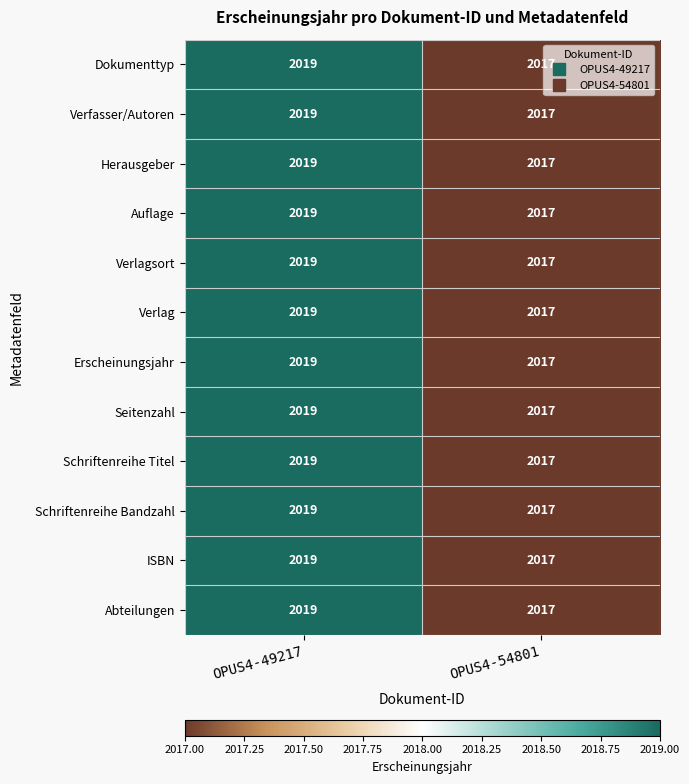

What is the maximum value shown in the chart?

2019